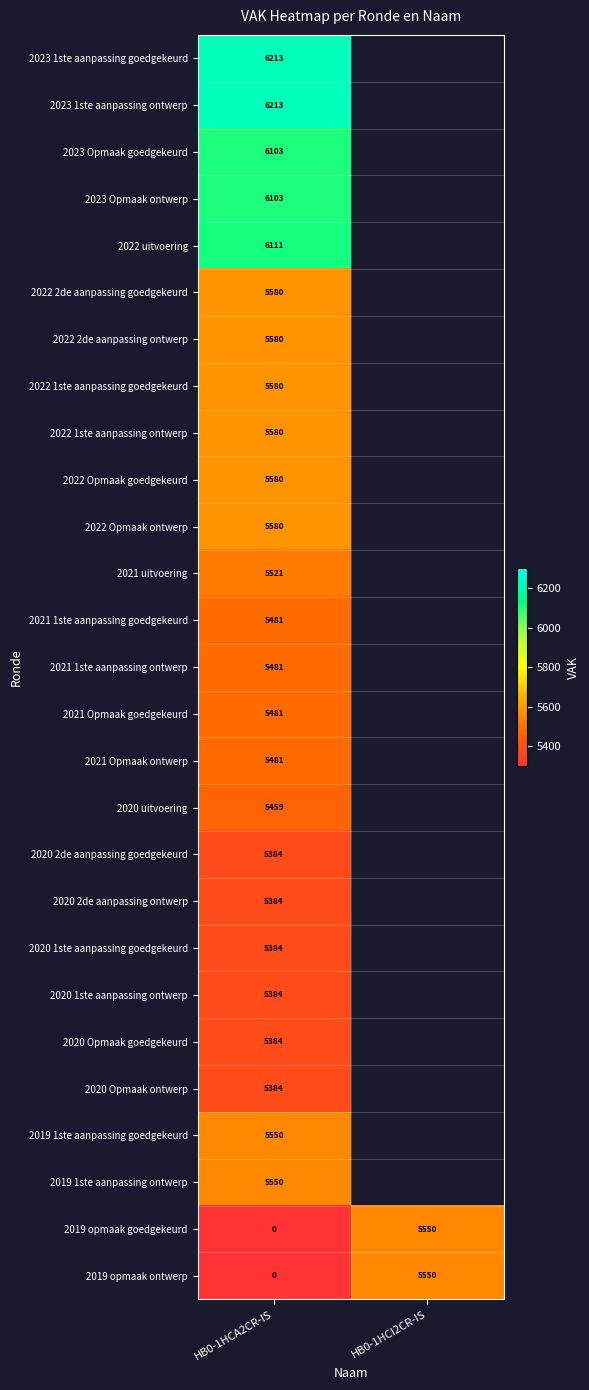

What is the sum of all 2019 opmaak goedgekeurd values?

5550